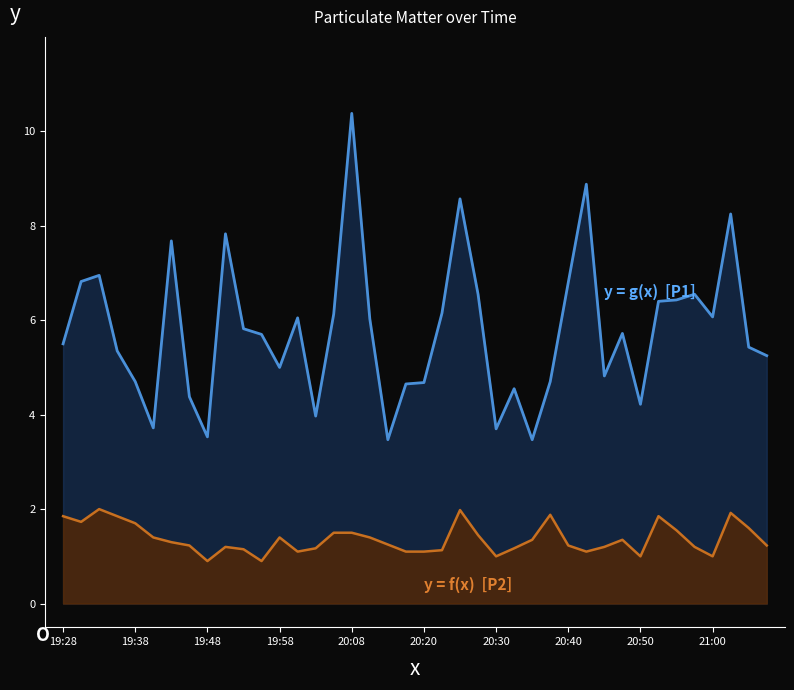

What is the spread (max minus min) of values at 20:30?

2.7